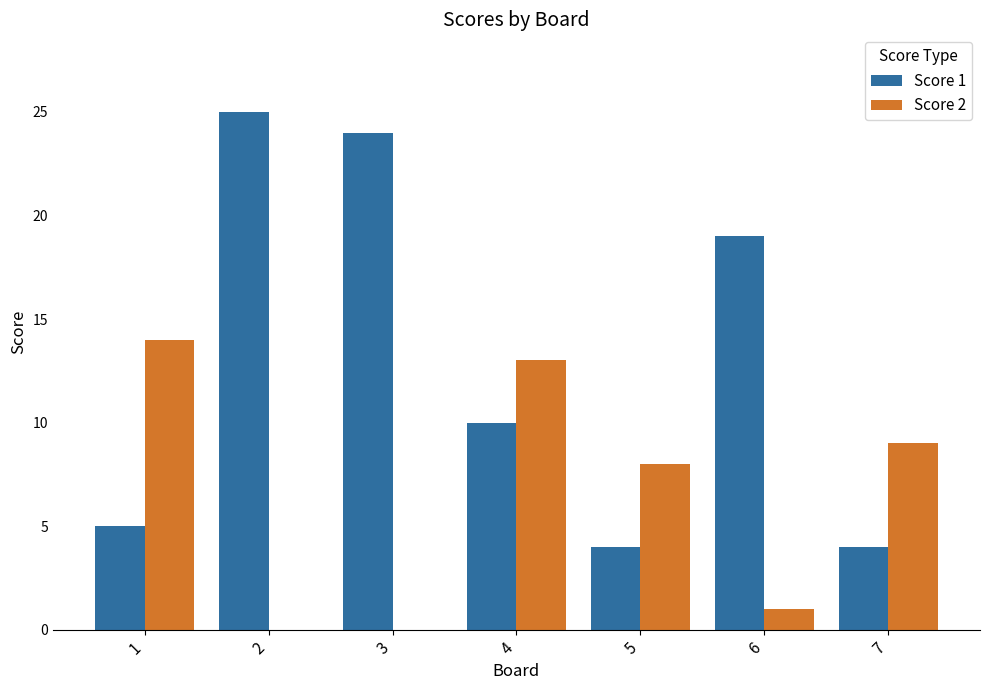

Which series changed the most between 4 and 7?

Score 1